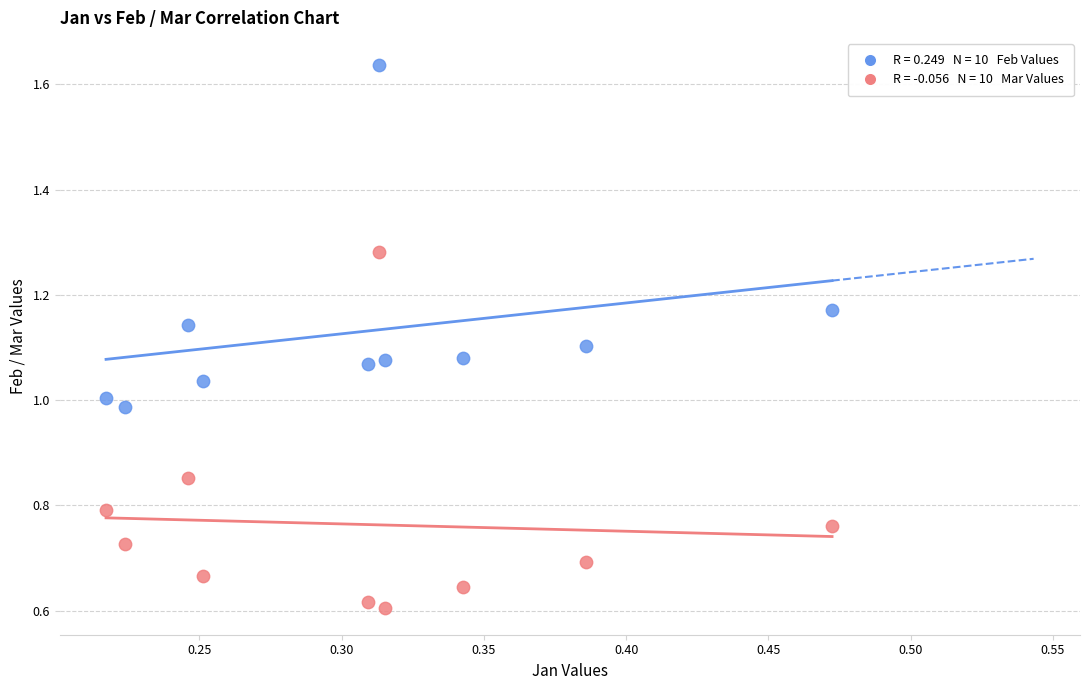

Across all data points, what is the range of X values (max minus min)?

0.3